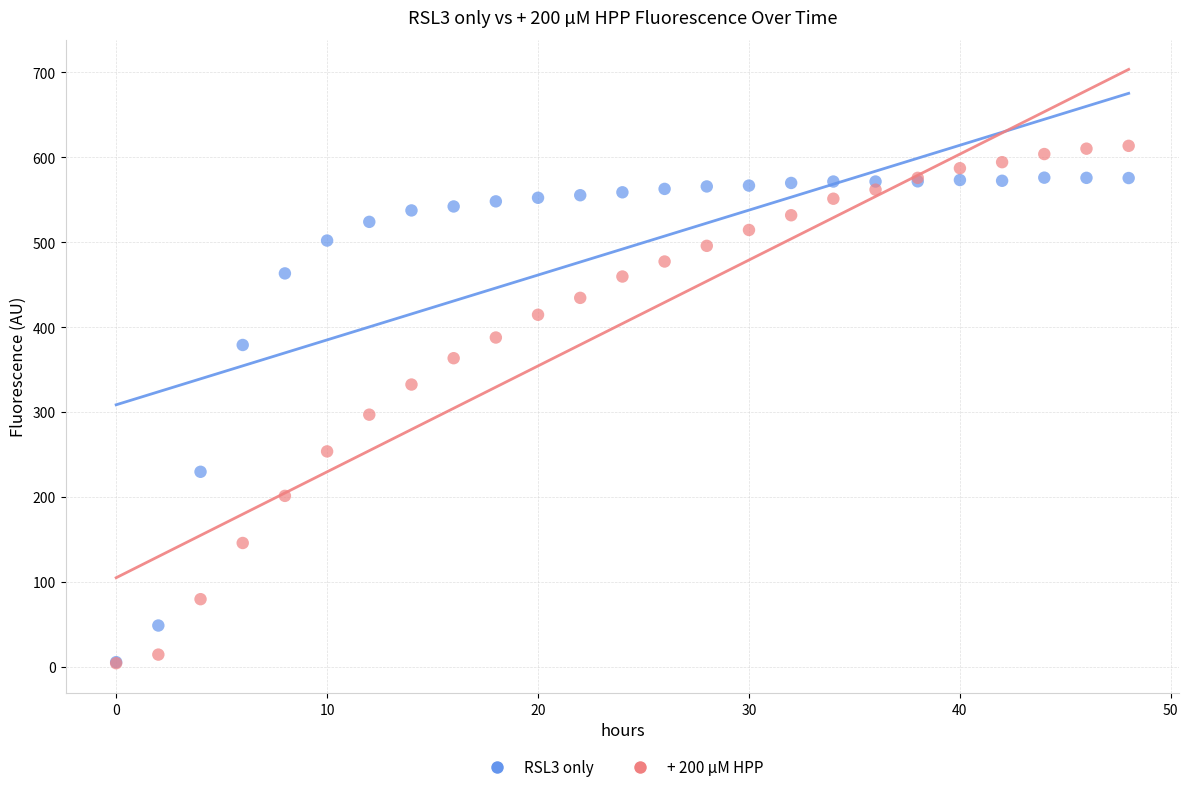

Which series has the widest spread of Y values?

+ 200 µM HPP